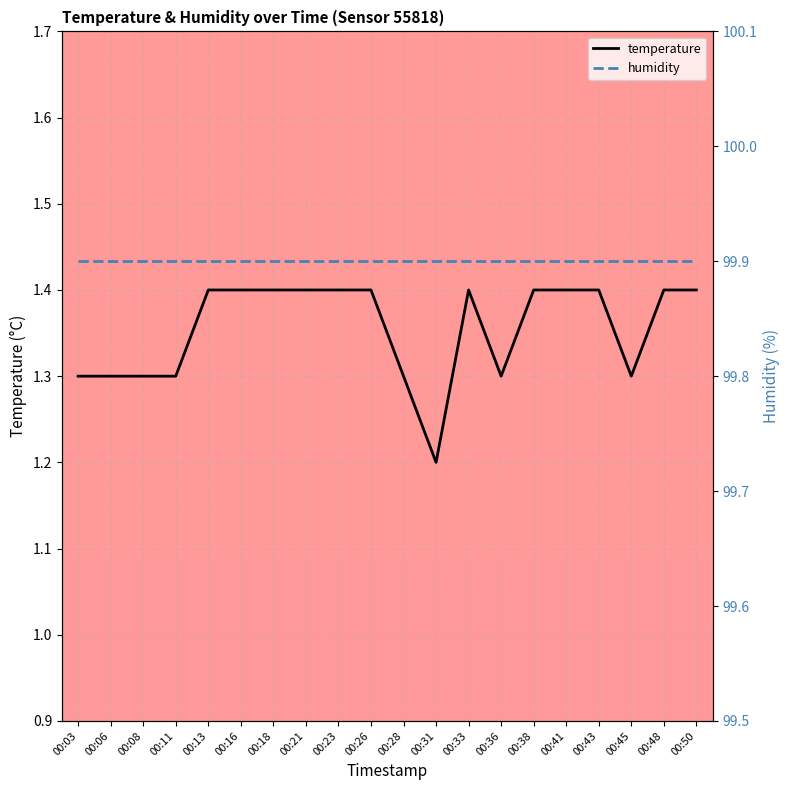

Is it true that humidity equals 99.9 at 00:36?

True